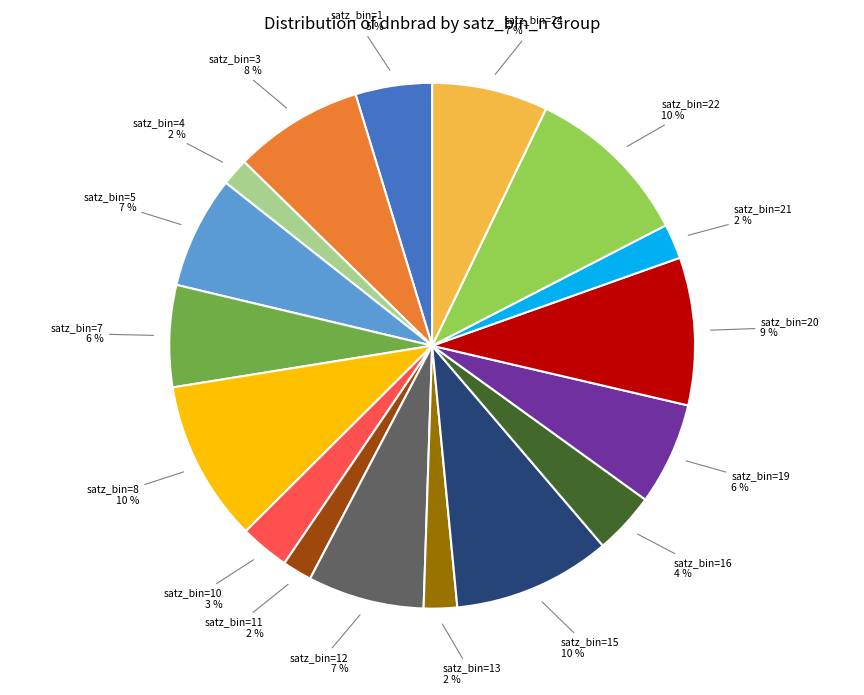

Does any single category account for the majority?

No